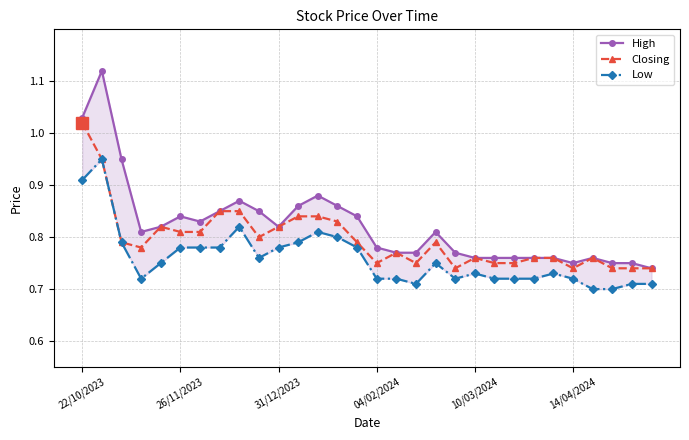

True or false: High and Low intersect in this chart.

False